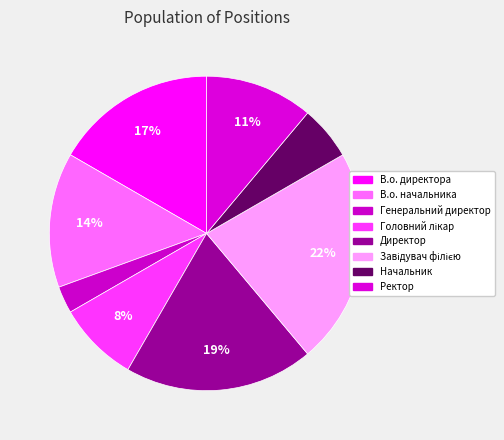

Which category has the biggest portion of the pie?

Завідувач філією